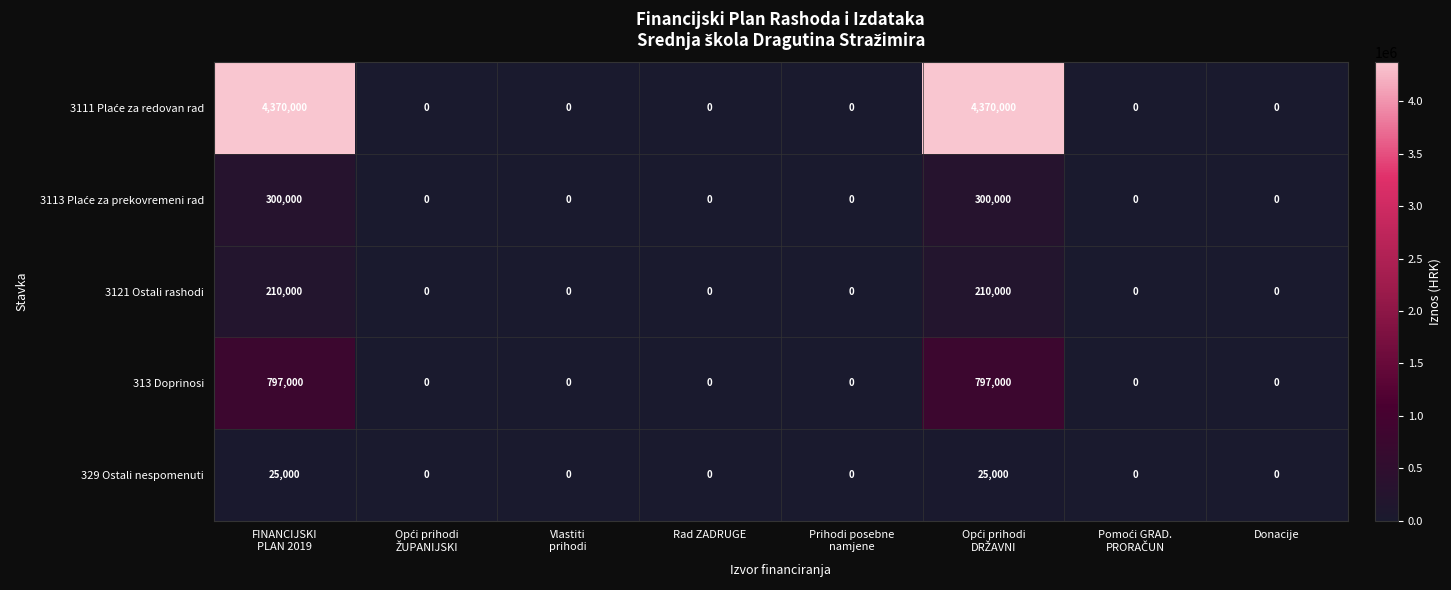

What is the difference between the maximum and minimum values in the 329 Ostali nespomenuti series?

25000